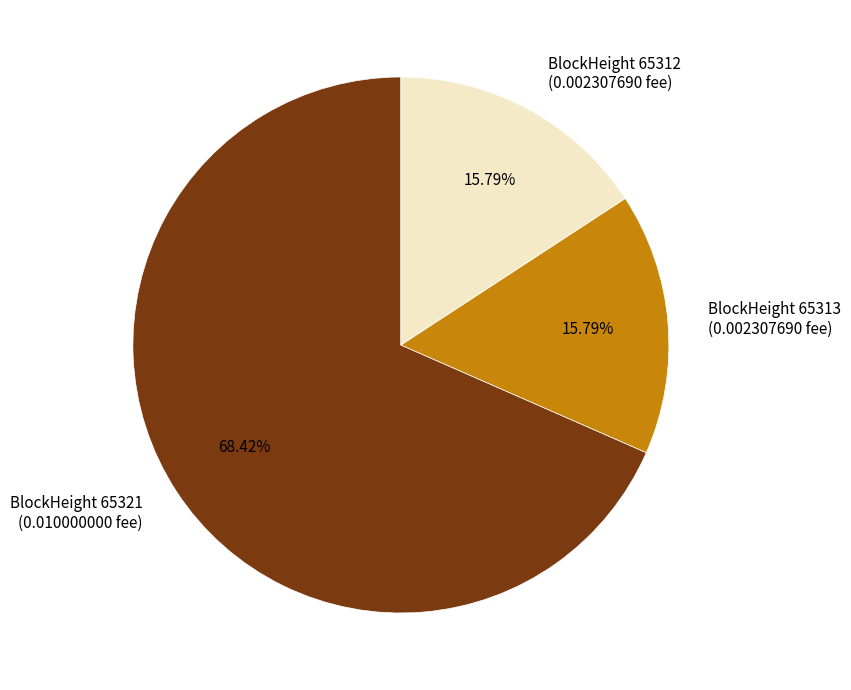

Combined, do BlockHeight 65321 (0.010000000 fee) and BlockHeight 65312 (0.002307690 fee) account for over 50%?

Yes